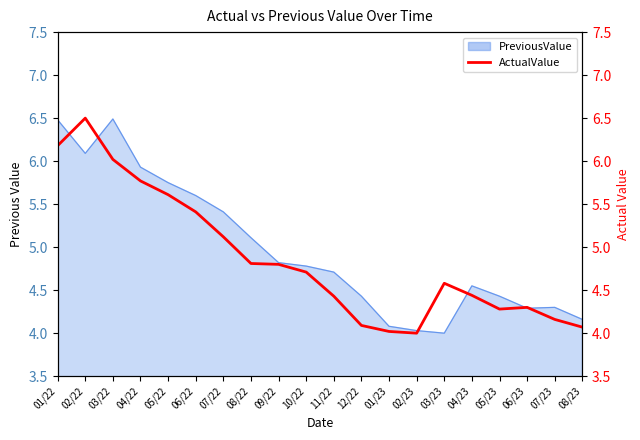

How many interior local valleys (lower than both neighbors) does the data have?

2